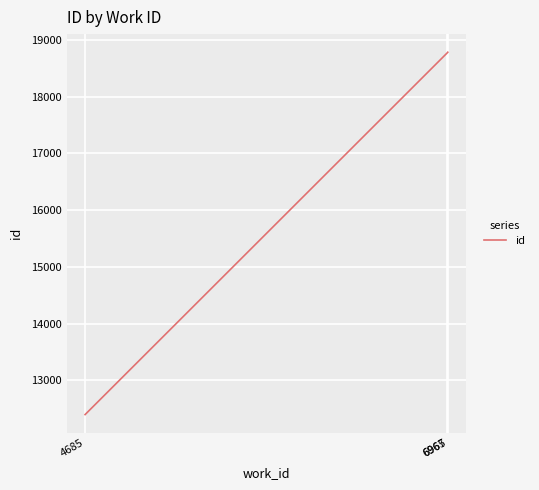

Approximately how many times larger is the value at 6967 compared to 4685?

1.5